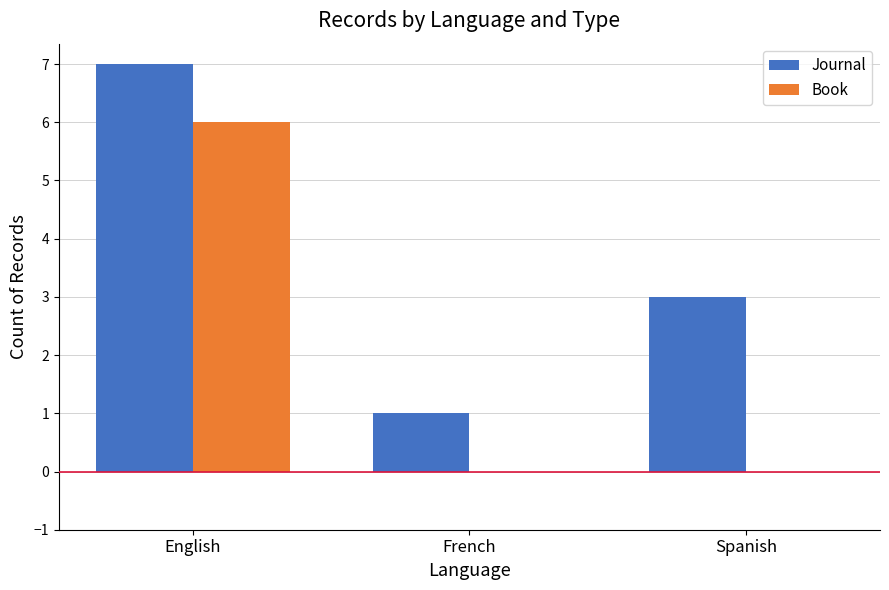

How many groups of bars are there?

3